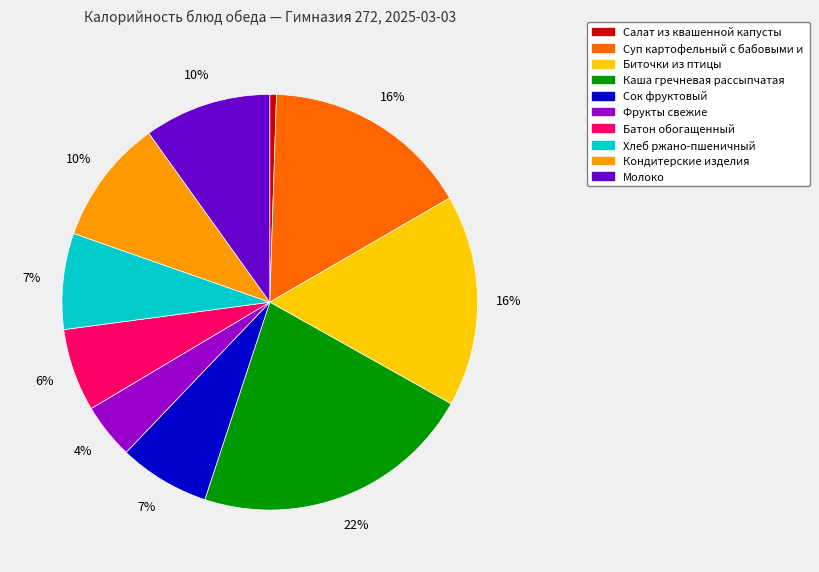

Is there any slice that represents more than half of the pie?

No